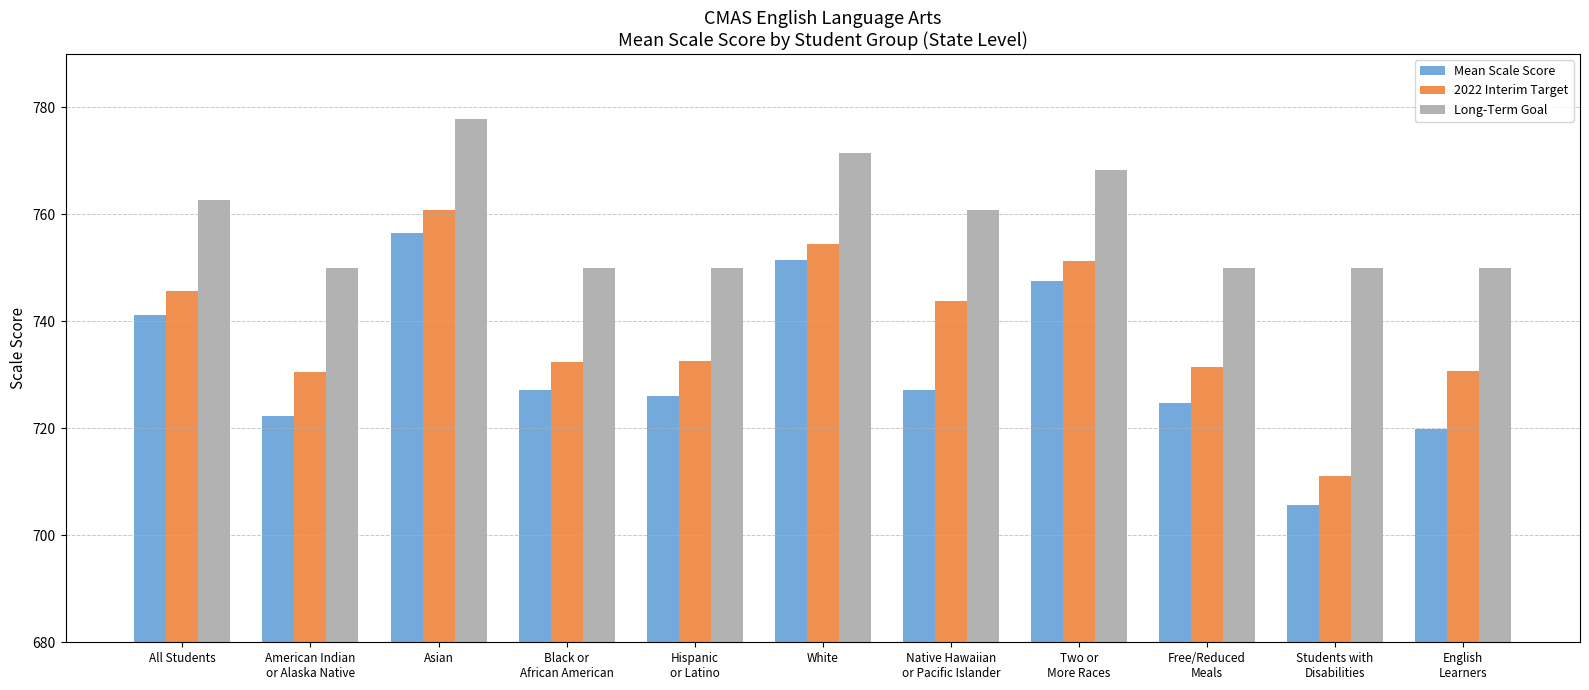

What is the sum of all Mean Scale Score values?

8049.8